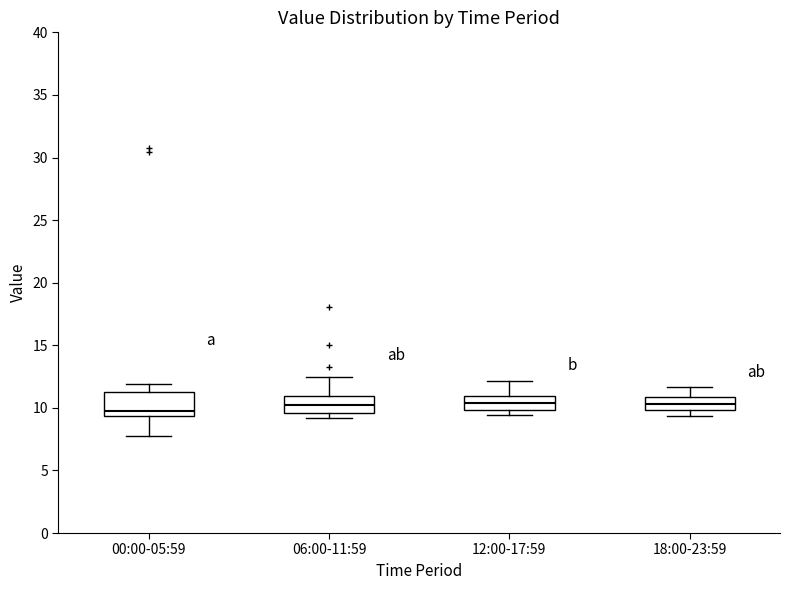

Where does the median line of the box for 12:00-17:59 sit on the y-axis? The values are not printed on the chart, so give them approximately, as read against the axis.

10.5